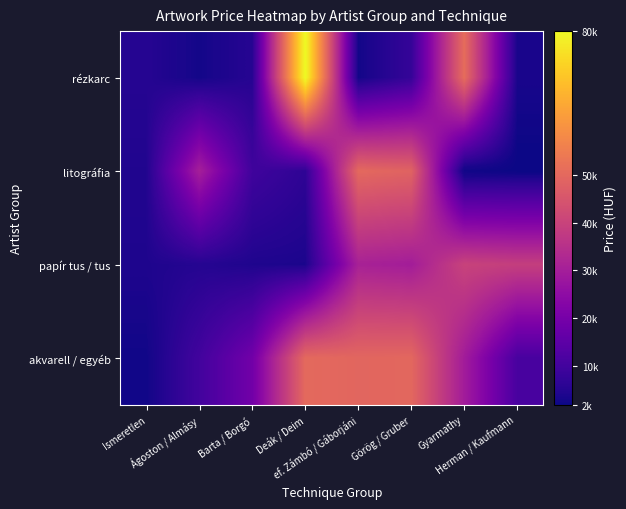

How many distinct data groups are displayed?

4